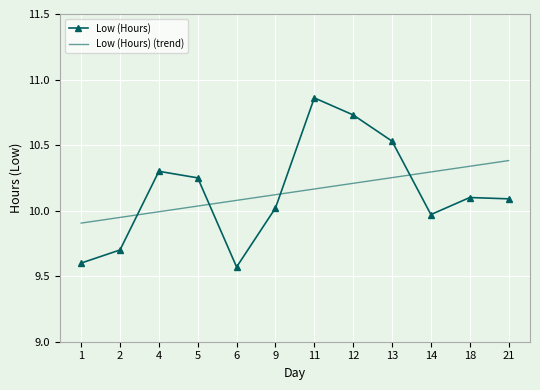

After their last crossing, which series has the higher values: Low (Hours) (trend) or Low (Hours)?

Low (Hours) (trend)